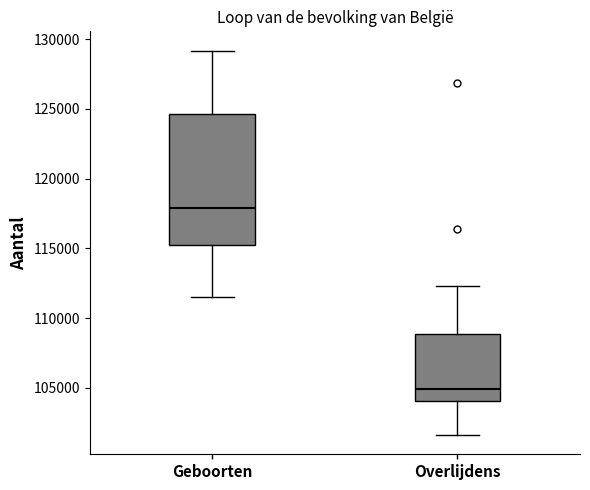

Where does the lower whisker of the box for Geboorten end on the y-axis? The values are not printed on the chart, so give them approximately, as read against the axis.

111500